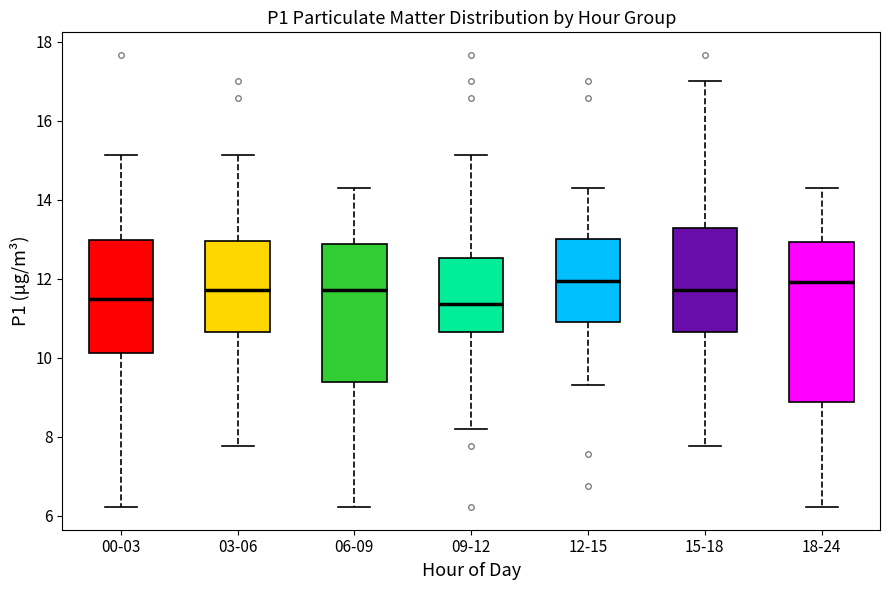

Reading left to right, read every box against the y-axis: the position of its median line, the range the box covers, and the ends of its whiskers. The values are not printed on the chart, so give them approximately, as read against the axis.

00-03: median 11.4, box 10.2 to 13.0, whiskers 6.2 to 15.2
03-06: median 11.8, box 10.6 to 13.0, whiskers 7.8 to 15.2
06-09: median 11.8, box 9.4 to 12.8, whiskers 6.2 to 14.4
09-12: median 11.4, box 10.6 to 12.6, whiskers 8.2 to 15.2
12-15: median 12.0, box 11.0 to 13.0, whiskers 9.4 to 14.4
15-18: median 11.8, box 10.6 to 13.2, whiskers 7.8 to 17.0
18-24: median 12.0, box 8.8 to 13.0, whiskers 6.2 to 14.4